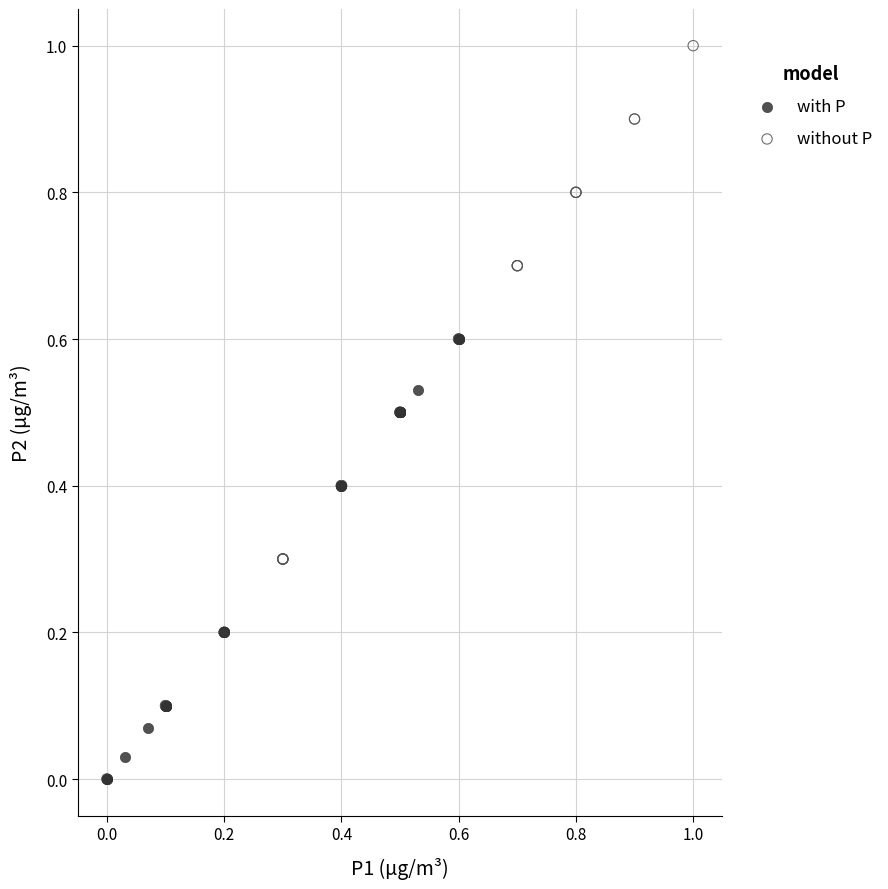

Which series has the largest Y range (max minus min)?

without P